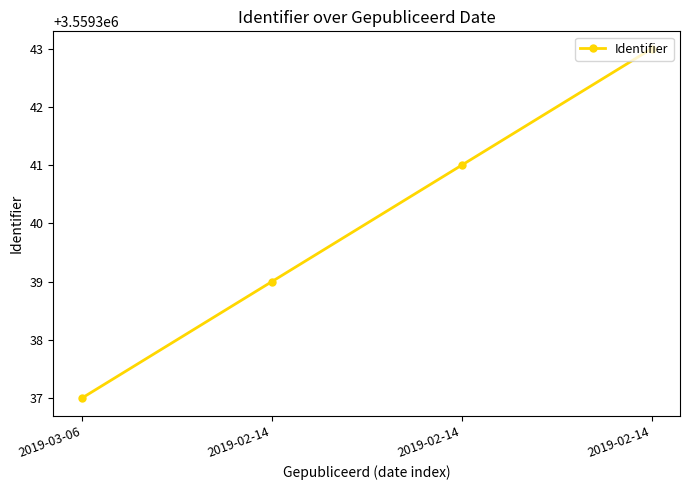

Where does the data first go above 3559341?

2019-02-14